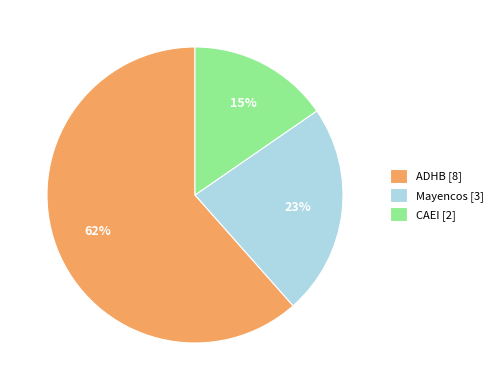

Between Mayencos [3] and ADHB [8], which is larger?

ADHB [8]